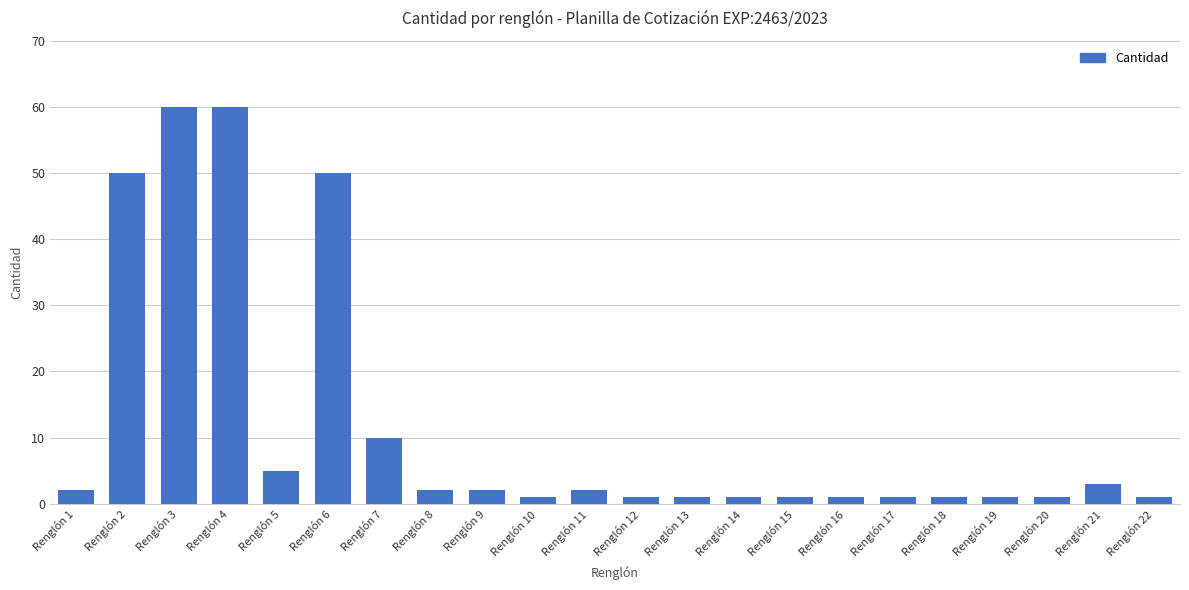

Approximately how many times larger is the value at Renglón 8 compared to Renglón 21?

0.7